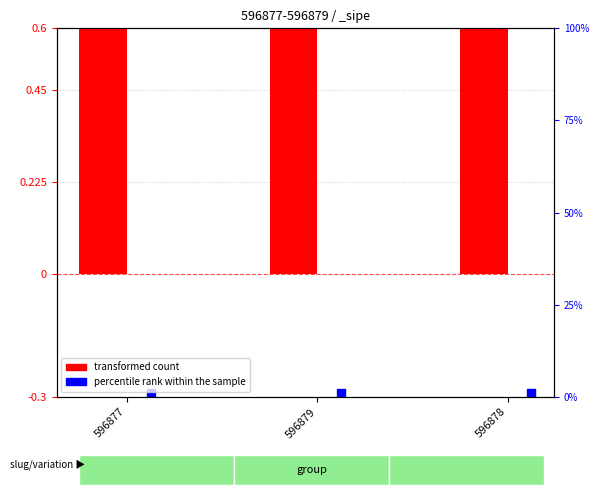

Which series reaches the maximum Y coordinate?

transformed count